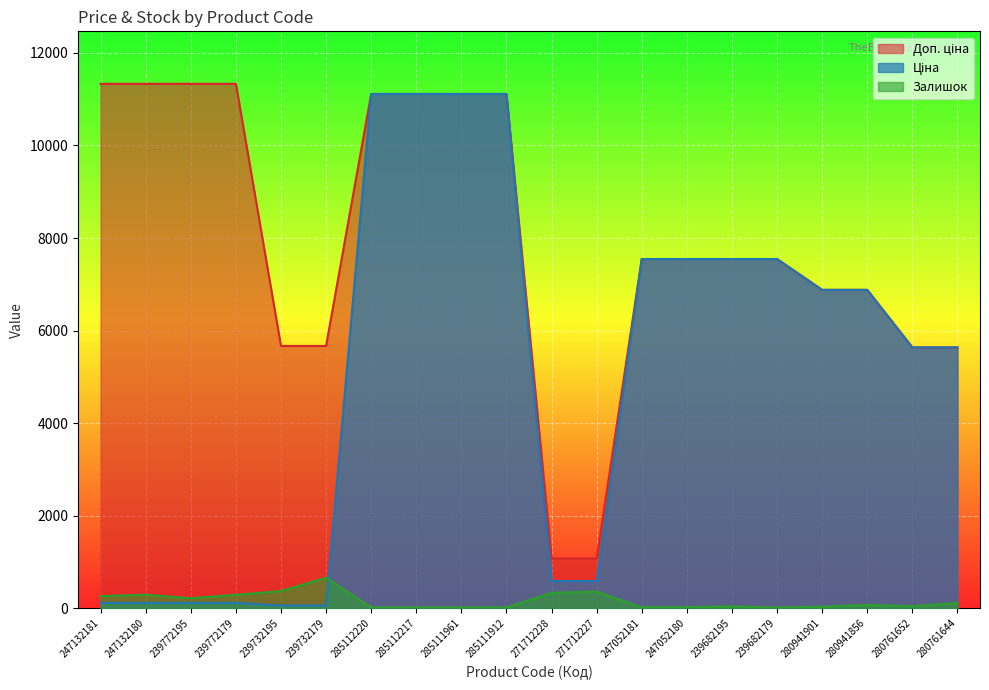

What are all the series names shown in the legend?

Ціна, Доп. ціна, Залишок